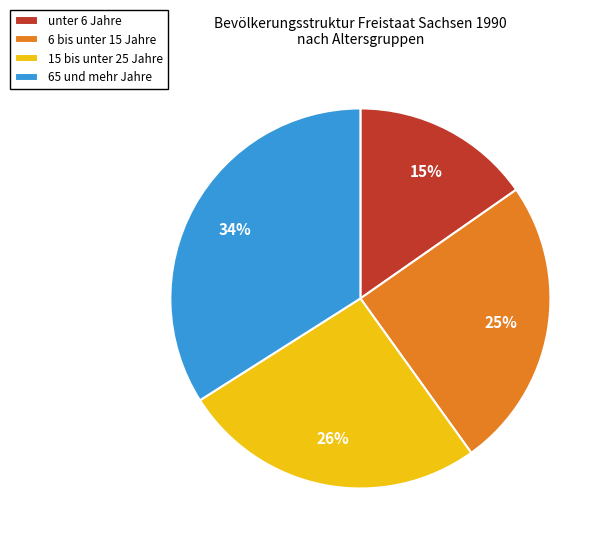

Which slice is the largest?

65 und mehr